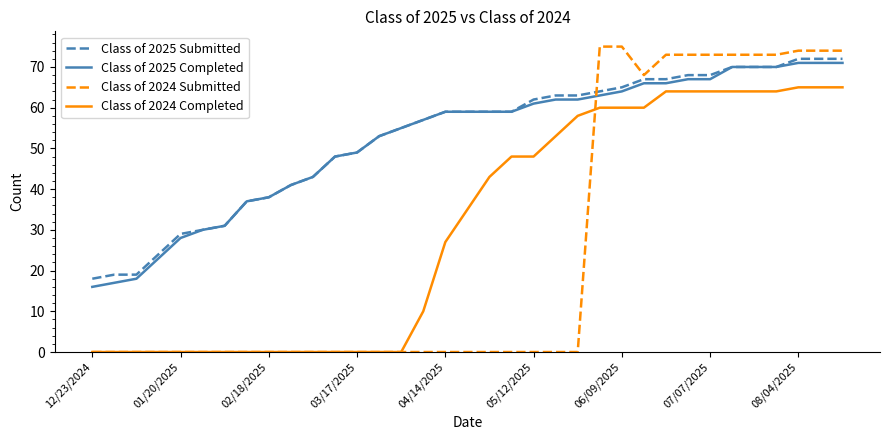

At how many categories does at least one series exceed 13?

35